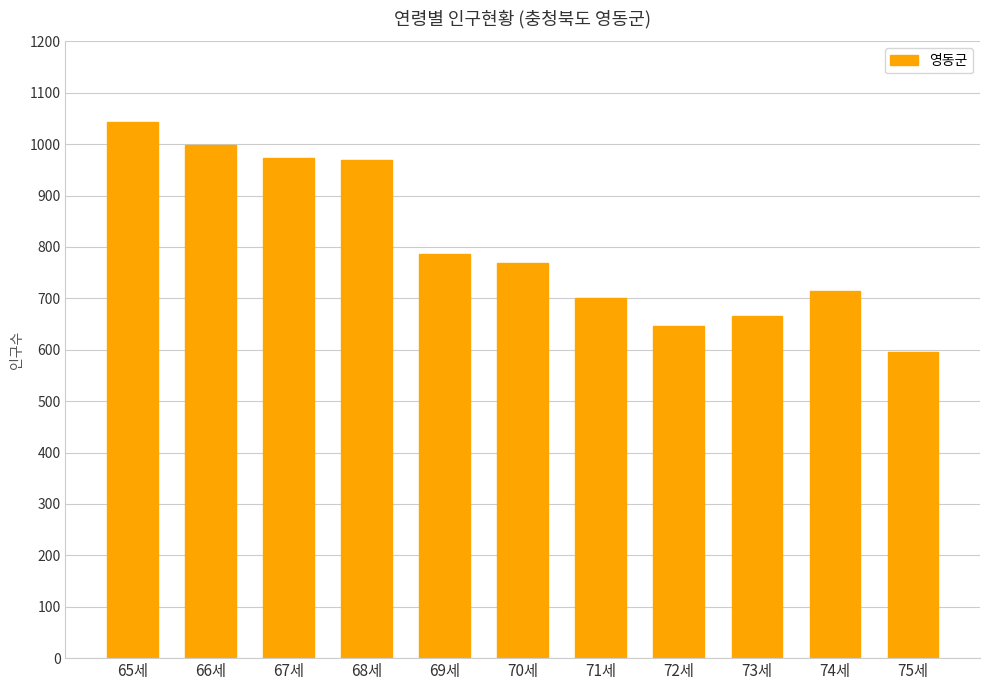

What is the change in value from 65세 to 66세?

-45